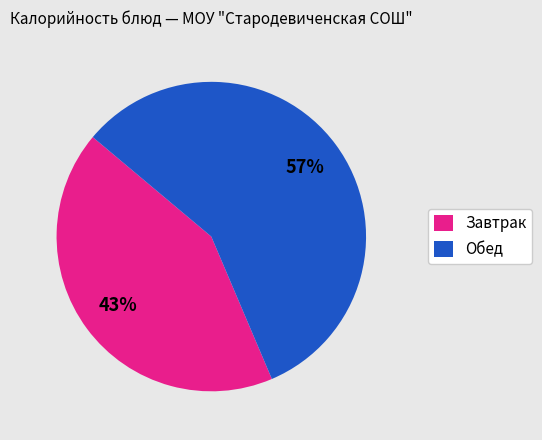

To the nearest percent, what is the average slice percentage?

50%